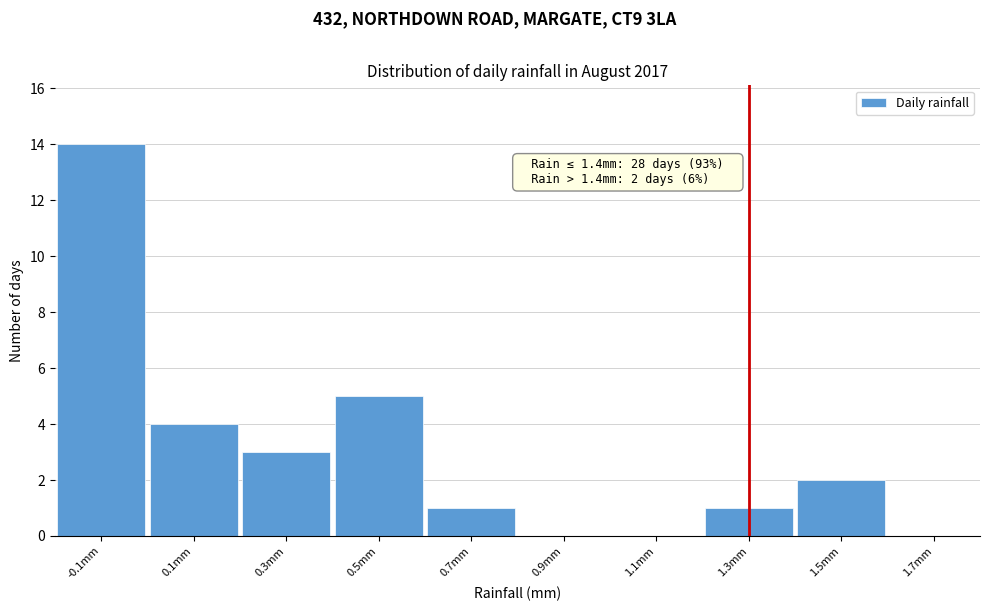

Reading right to left, what are all the values shown in this chart?

1.7mm=0	1.5mm=2	1.3mm=1	1.1mm=0	0.9mm=0	0.7mm=1	0.5mm=5	0.3mm=3	0.1mm=4	-0.1mm=14